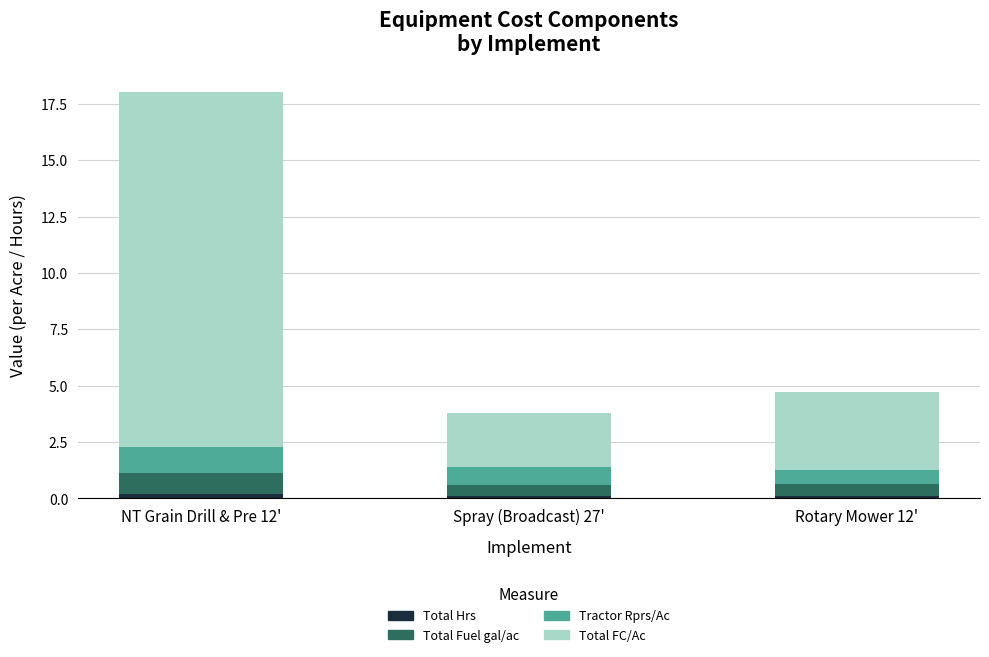

At which category is the sum across all series the highest?

NT Grain Drill & Pre 12'